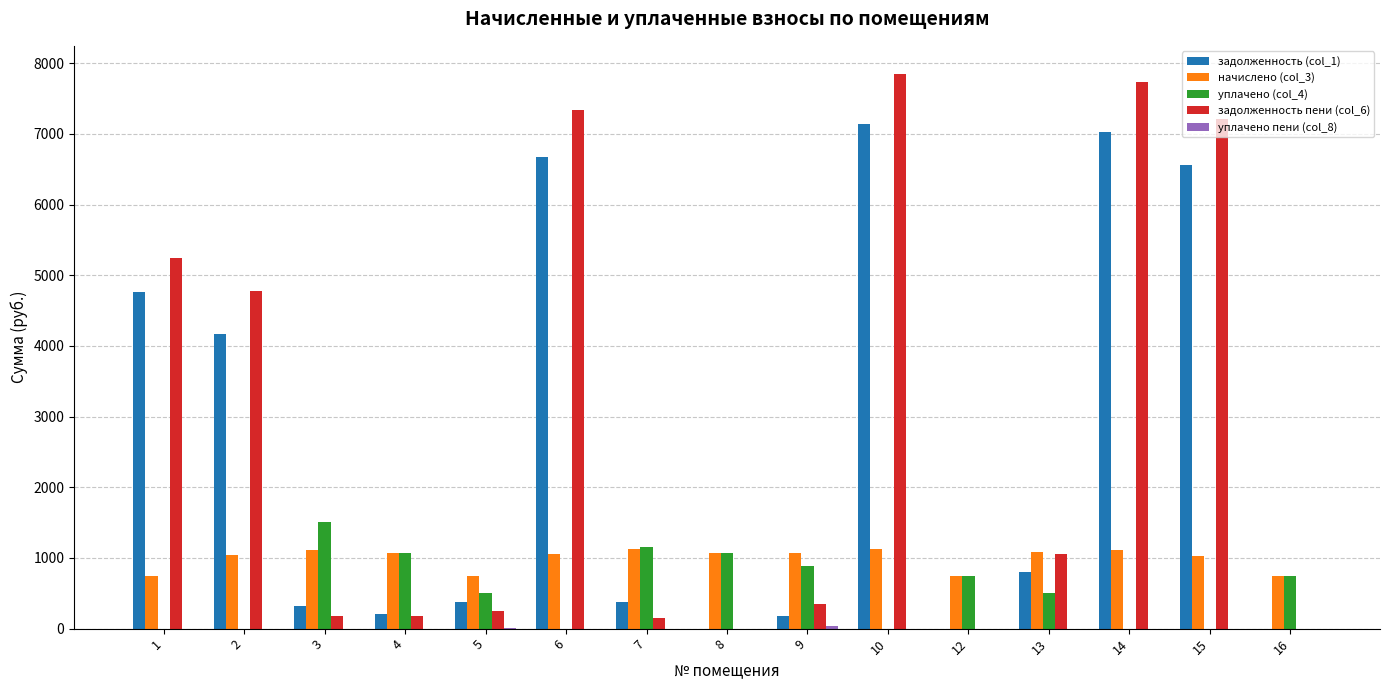

Which series changed the most between 1 and 10?

задолженность пени (col_6)